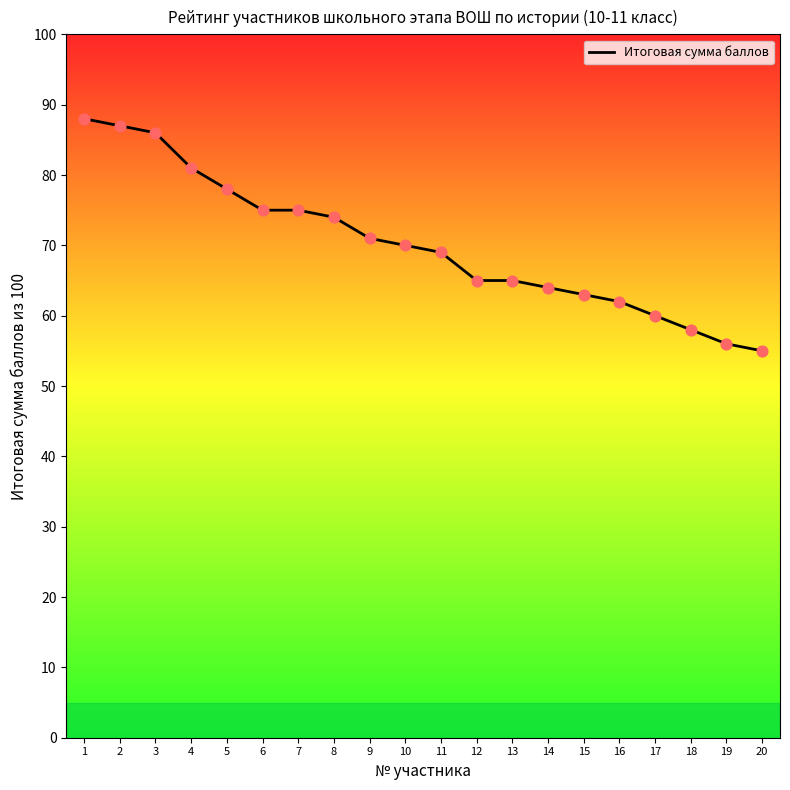

What is the ratio of the value at 4 to the value at 20?

1.5